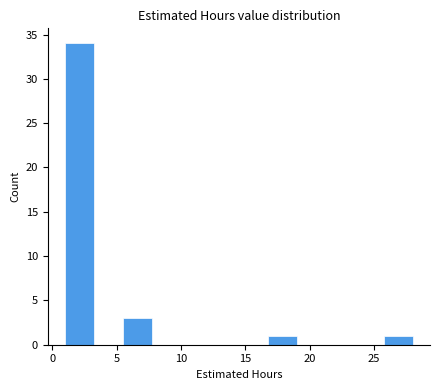

What is the height of the bar covering 16.75 to 19.00 on the x-axis? Neither the bar edges nor the heights are printed on the chart, so give them approximately, as read against the axes.

1